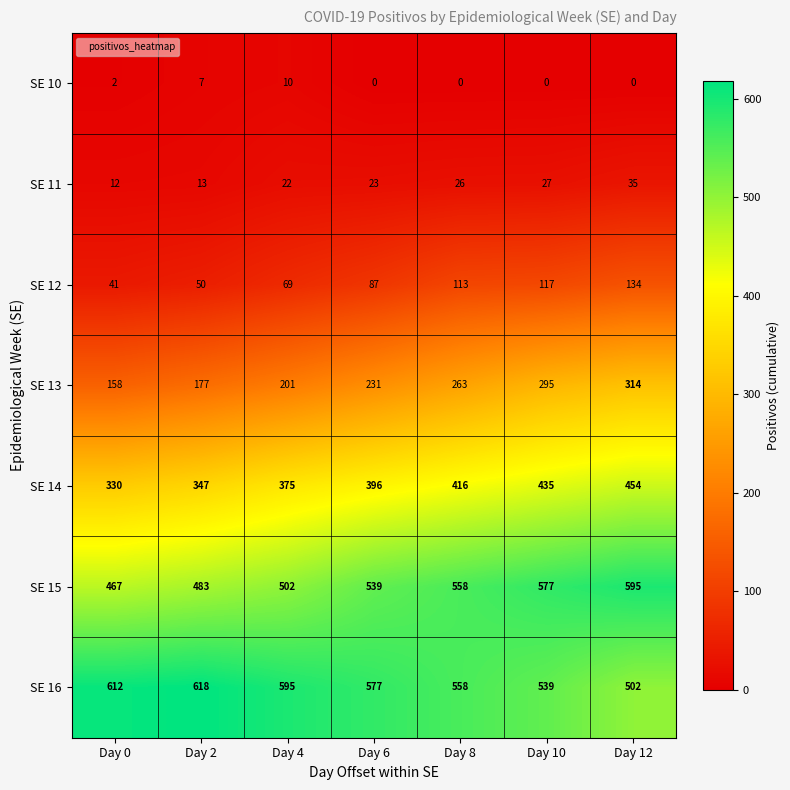

How many distinct data groups are displayed?

7